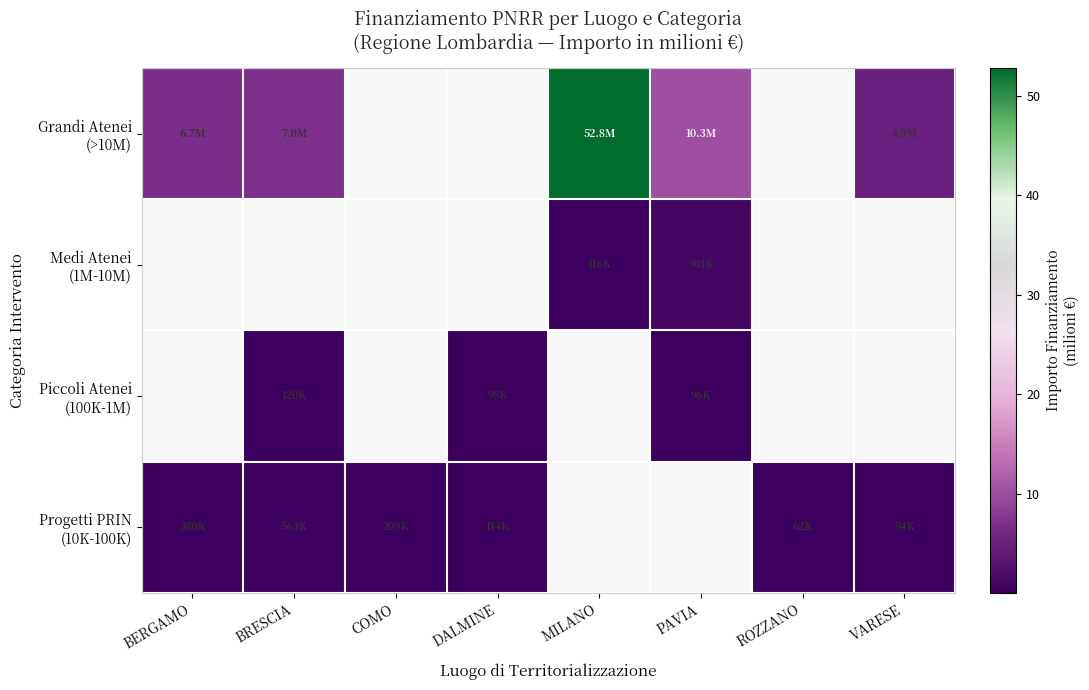

Is the value of Progetti PRIN (10K-100K) at VARESE greater than the value of Grandi Atenei (>10M) at VARESE?

No